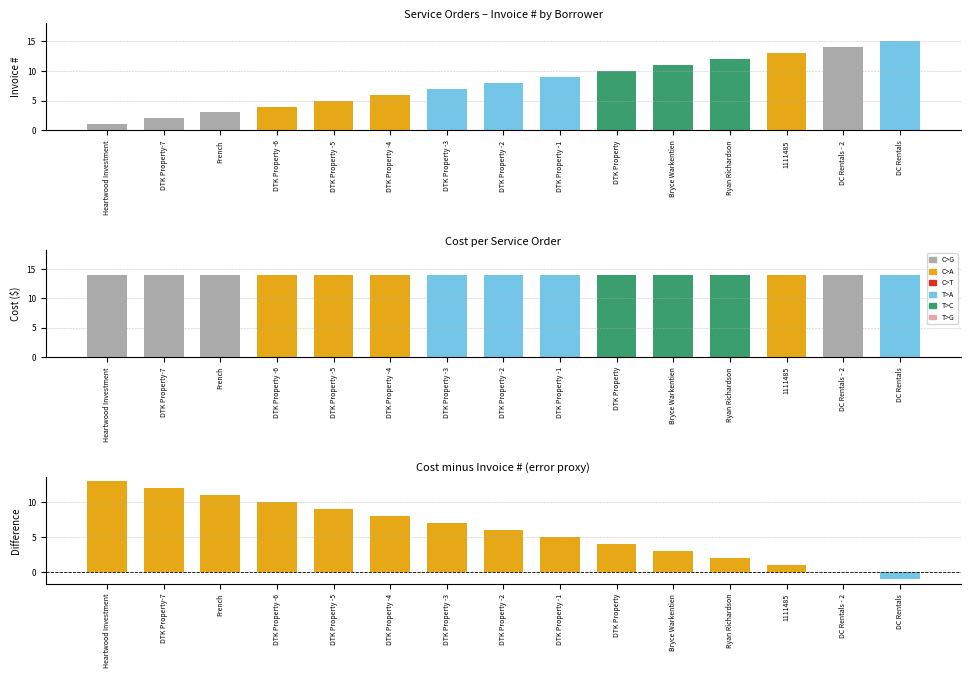

True or false: Cost - Invoice has a value of 5 at DTK Property -1.

True